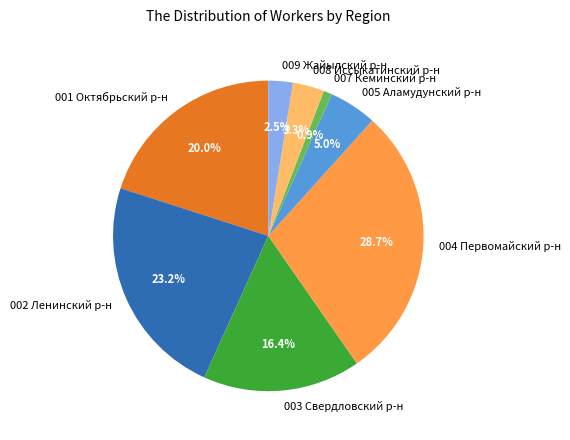

Rank the categories by value from lowest to highest.

007 Кеминский р-н, 009 Жайылский р-н, 008 Иссыкатинский р-н, 005 Аламудунский р-н, 003 Свердловский р-н, 001 Октябрьский р-н, 002 Ленинский р-н, 004 Первомайский р-н